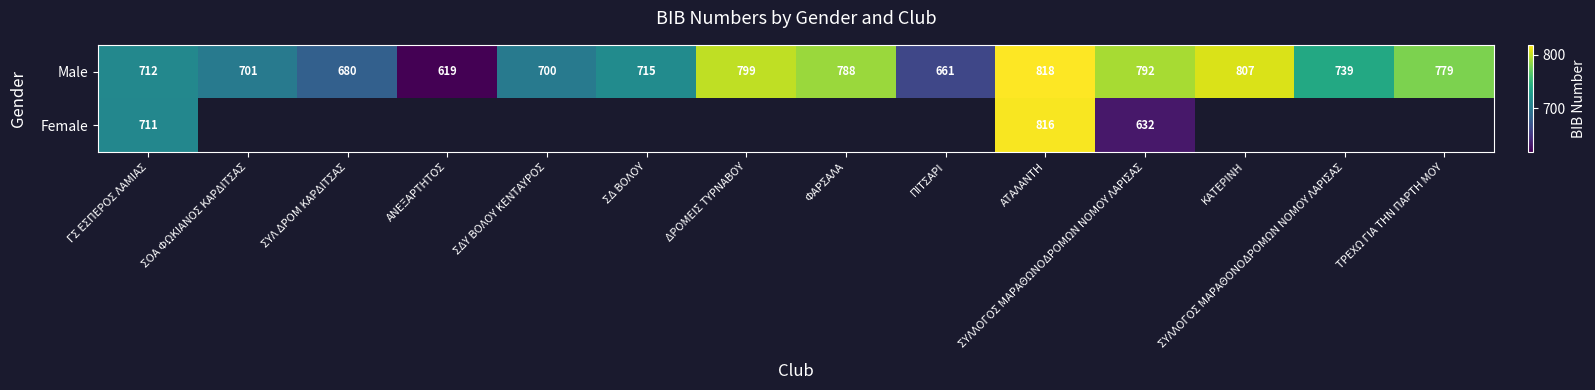

List the labels in order of Male value, largest first.

ΑΤΑΛΑΝΤΗ, ΚΑΤΕΡΙΝΗ, ΔΡΟΜΕΙΣ ΤΥΡΝΑΒΟΥ, ΣΥΛΛΟΓΟΣ ΜΑΡΑΘΩΝΟΔΡΟΜΩΝ ΝΟΜΟΥ ΛΑΡΙΣΑΣ, ΦΑΡΣΑΛΑ, ΤΡΕΧΩ ΓΙΑ ΤΗΝ ΠΑΡΤΗ ΜΟΥ, ΣΥΛΛΟΓΟΣ ΜΑΡΑΘΟΝΟΔΡΟΜΩΝ ΝΟΜΟΥ ΛΑΡΙΣΑΣ, ΣΔ ΒΟΛΟΥ, ΓΣ ΕΣΠΕΡΟΣ ΛΑΜΙΑΣ, ΣΟΑ ΦΩΚΙΑΝΟΣ ΚΑΡΔΙΤΣΑΣ, ΣΔΥ ΒΟΛΟΥ ΚΕΝΤΑΥΡΟΣ, ΣΥΛ ΔΡΟΜ ΚΑΡΔΙΤΣΑΣ, ΠΙΤΣΑΡΙ, ΑΝΕΞΑΡΤΗΤΟΣ